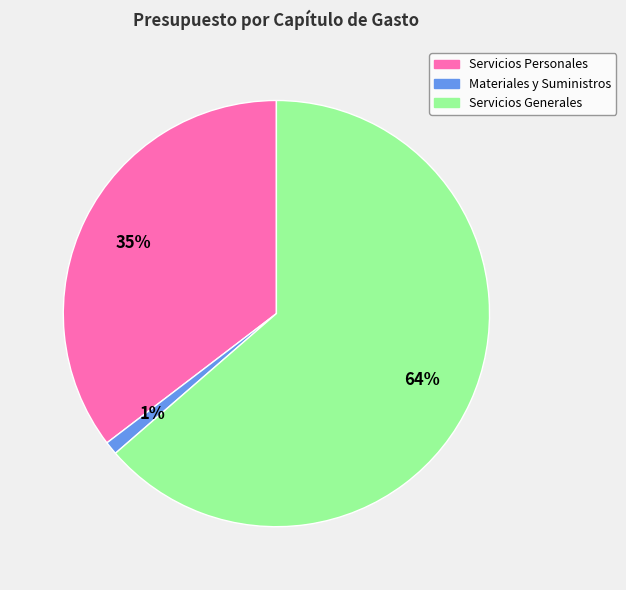

To the nearest percent, what portion does Servicios Generales represent?

64%